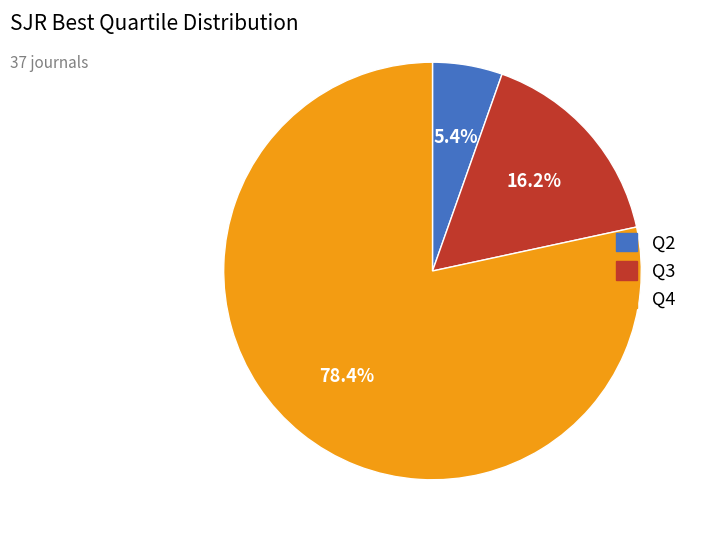

To the nearest percent, what portion does Q2 represent?

5%